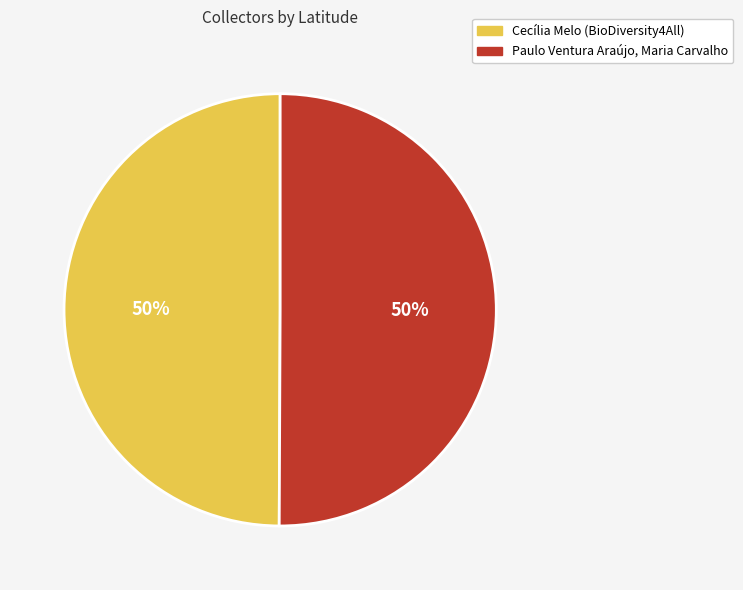

Is it true that Paulo Ventura Araújo, Maria Carvalho is 44% of the pie?

False